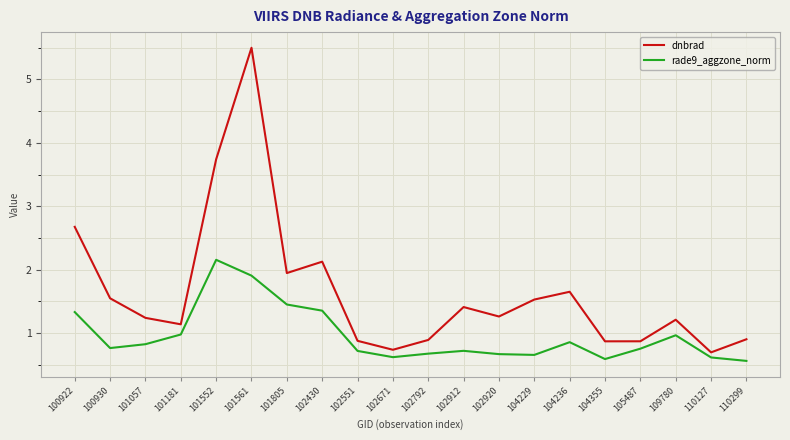

Which series changed the most between 101552 and 110299?

dnbrad